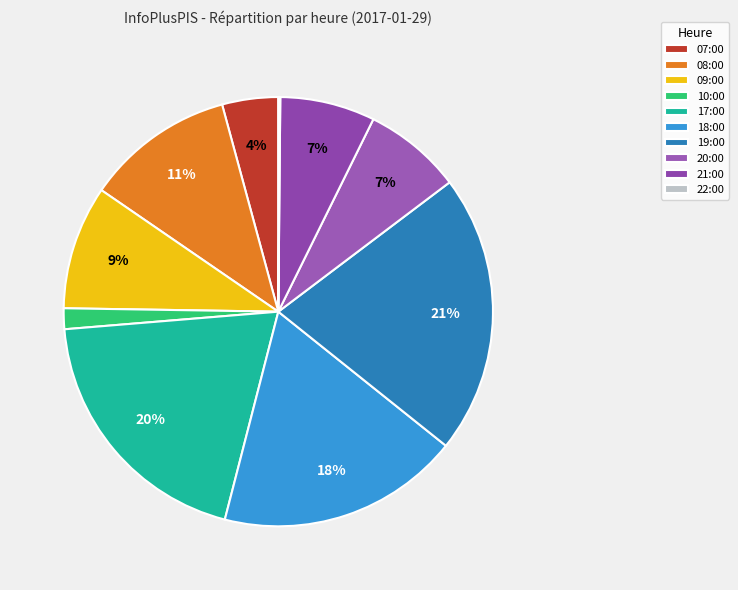

To the nearest percent, what is the average slice percentage?

10%